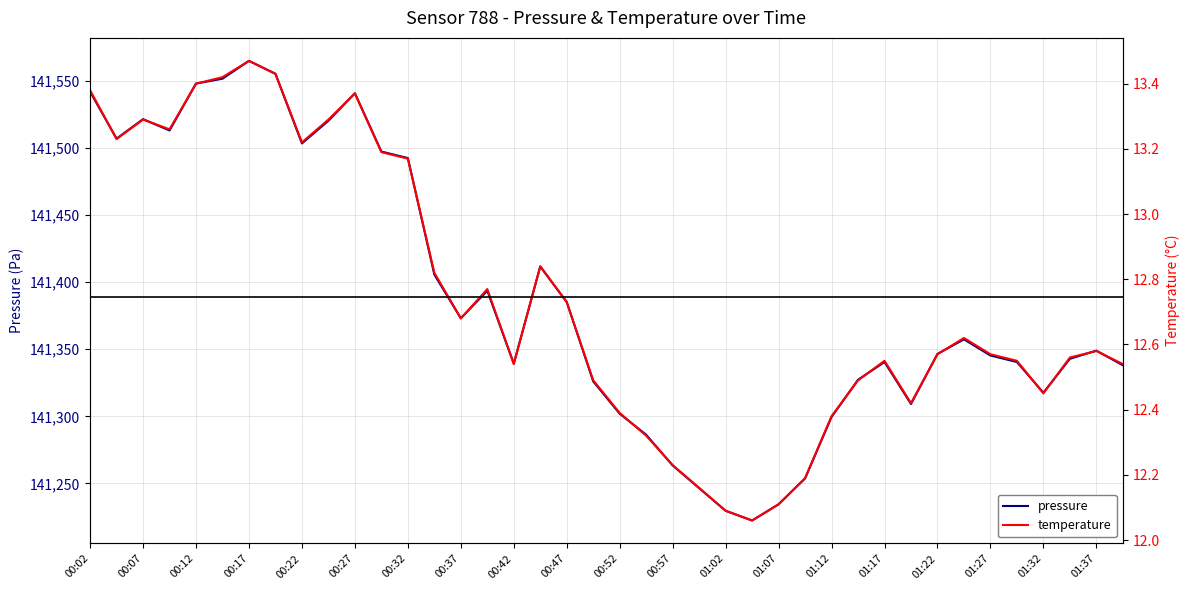

List the series in order of their peak value, highest first.

pressure, temperature